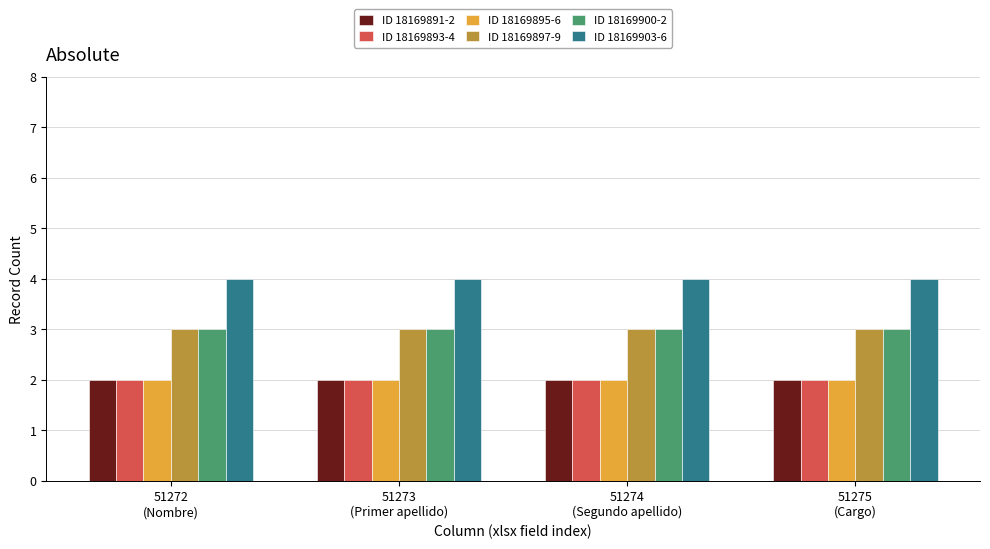

What is the sum of all ID 18169903-6 values?

16